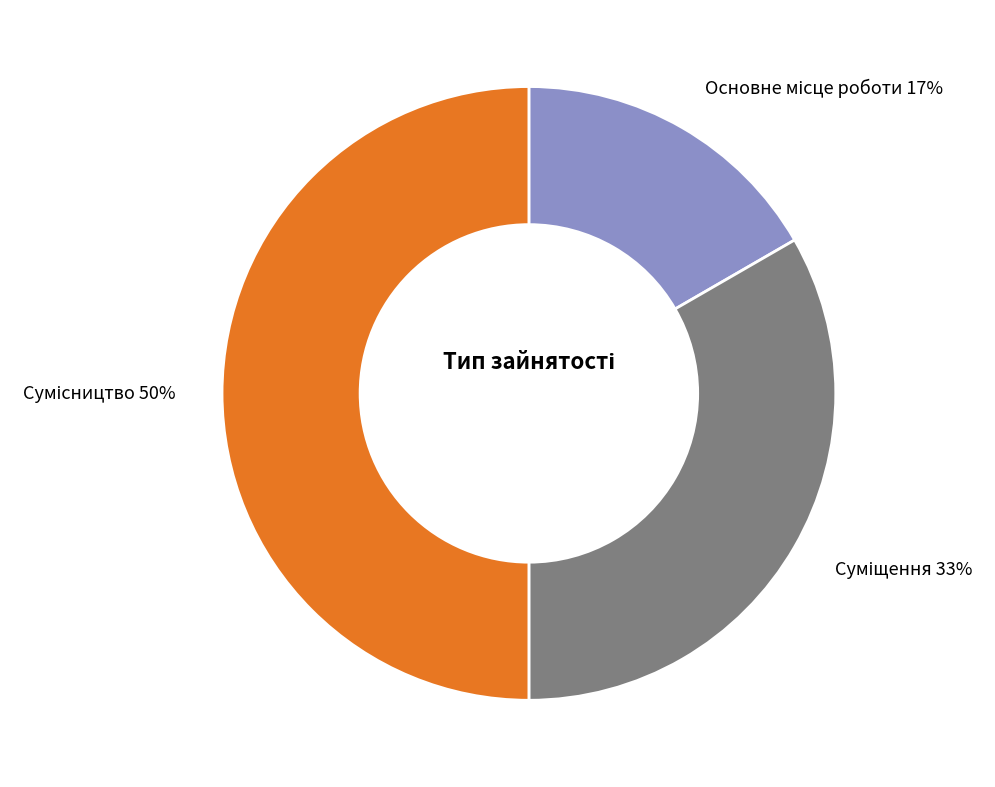

To the nearest percent, what is the difference between the largest and smallest slice percentages?

33%